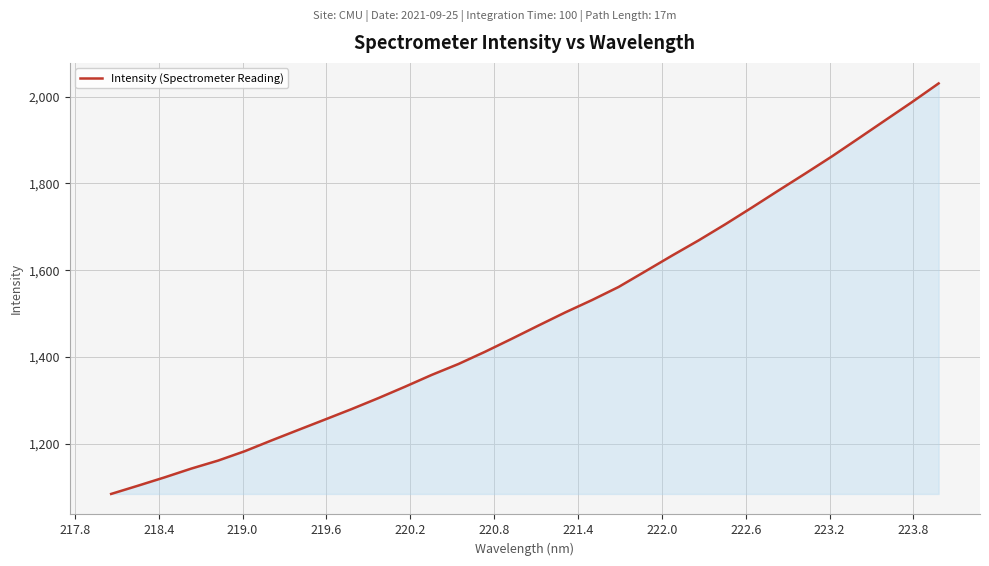

What is the difference between the maximum and minimum values?

945.4